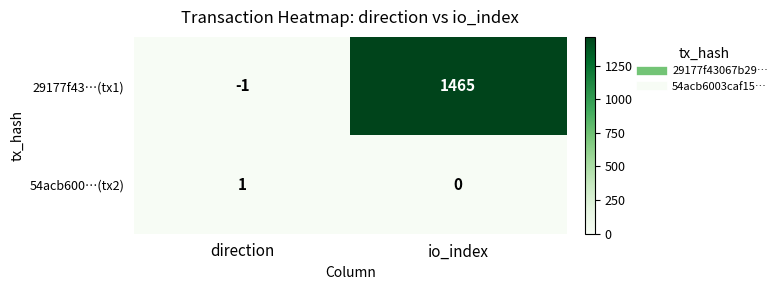

What is the average value of the 29177f43…(tx1) series?

732